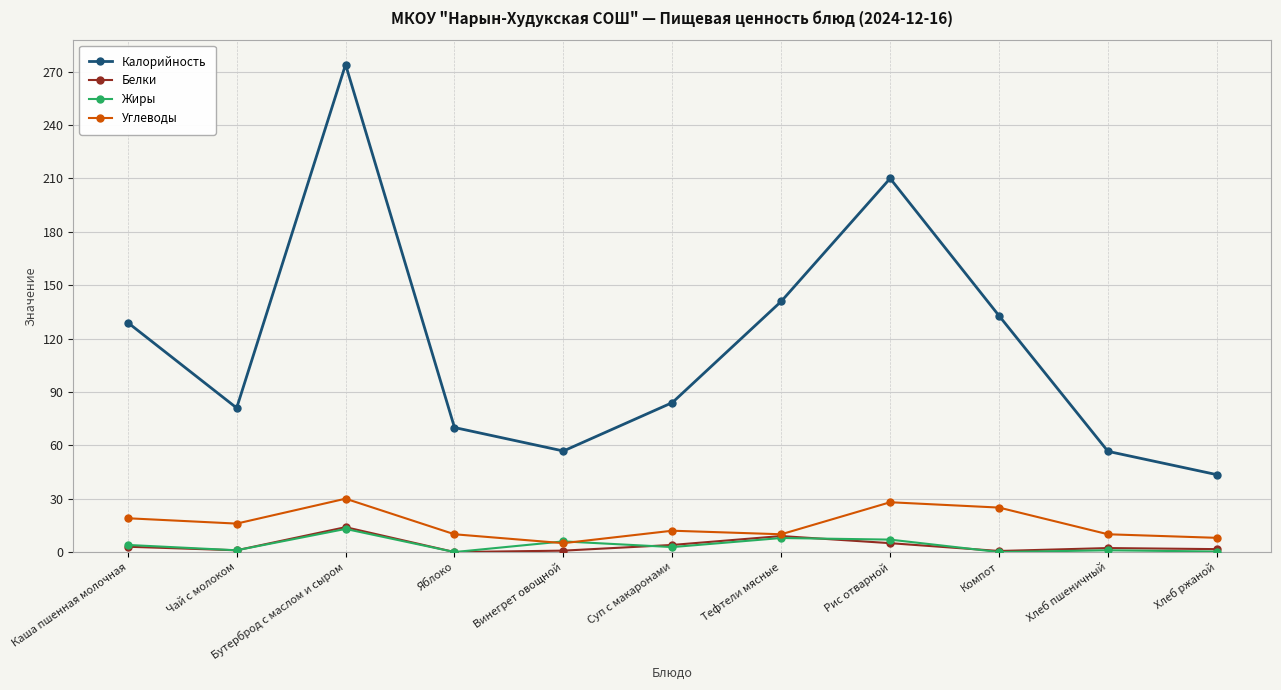

What is the total value across all series at Компот?

158.4